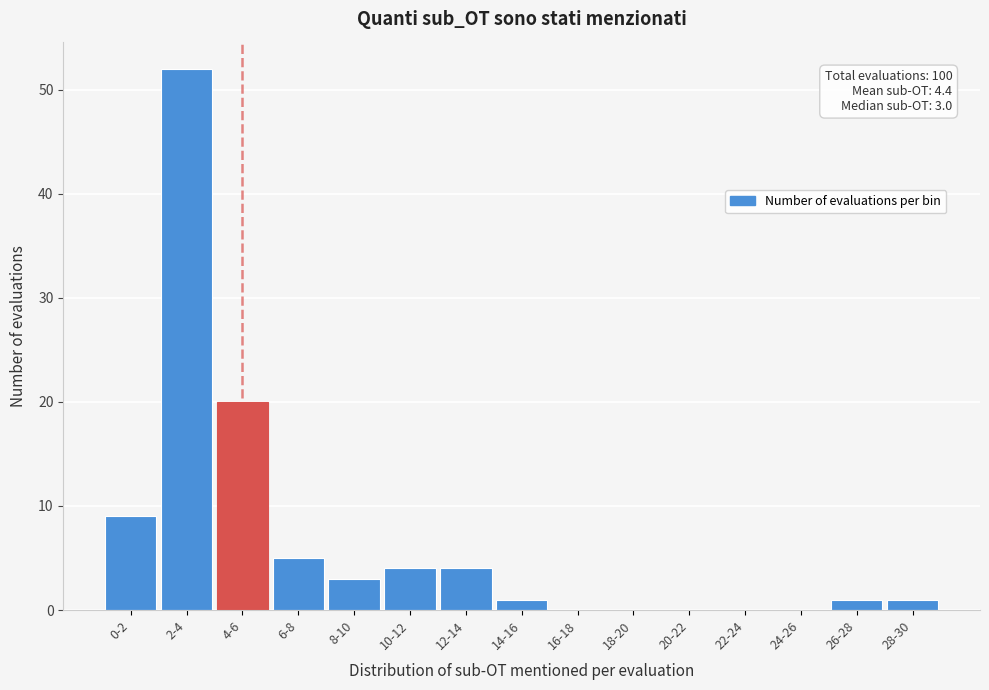

Reading left to right, transcribe all the data shown in this chart.

0-2=9	2-4=52	4-6=20	6-8=5	8-10=3	10-12=4	12-14=4	14-16=1	16-18=0	18-20=0	20-22=0	22-24=0	24-26=0	26-28=1	28-30=1